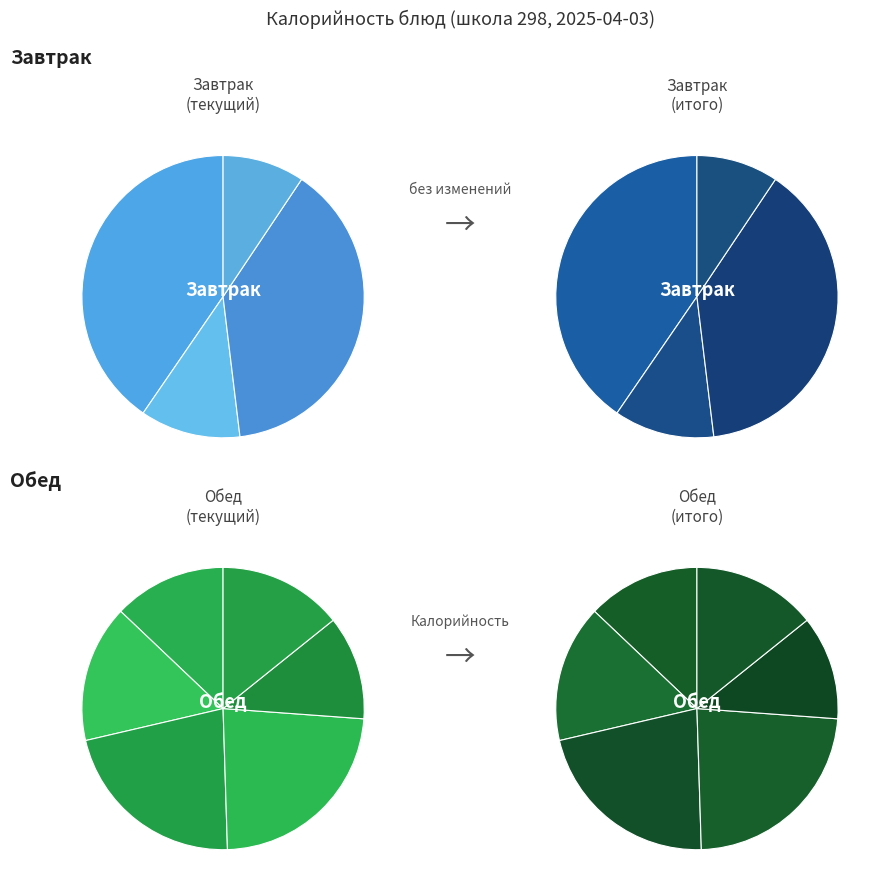

True or false: Рассольник accounts for 14% of the total.

False